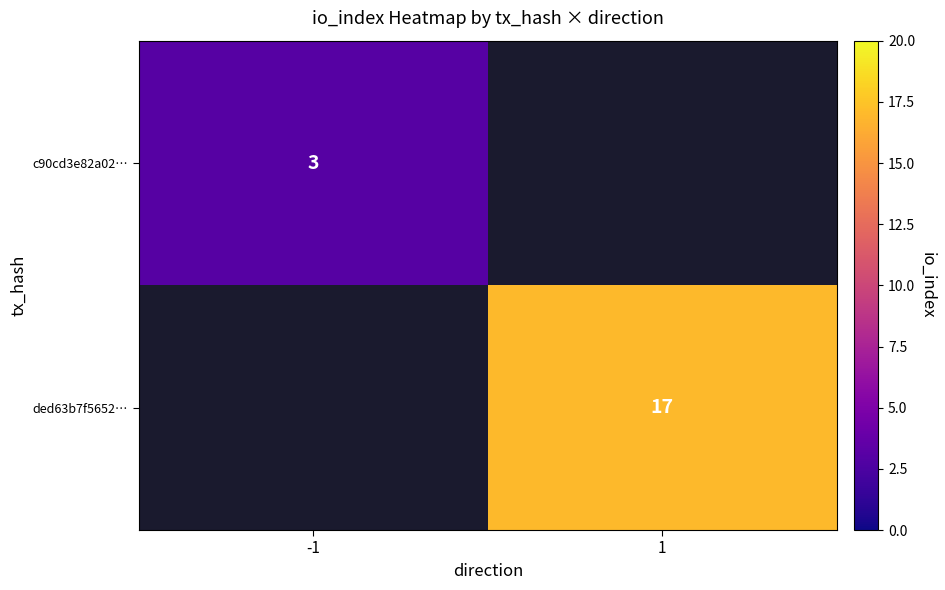

True or false: ded63b7f5652… has a value of 17 at 1.

True